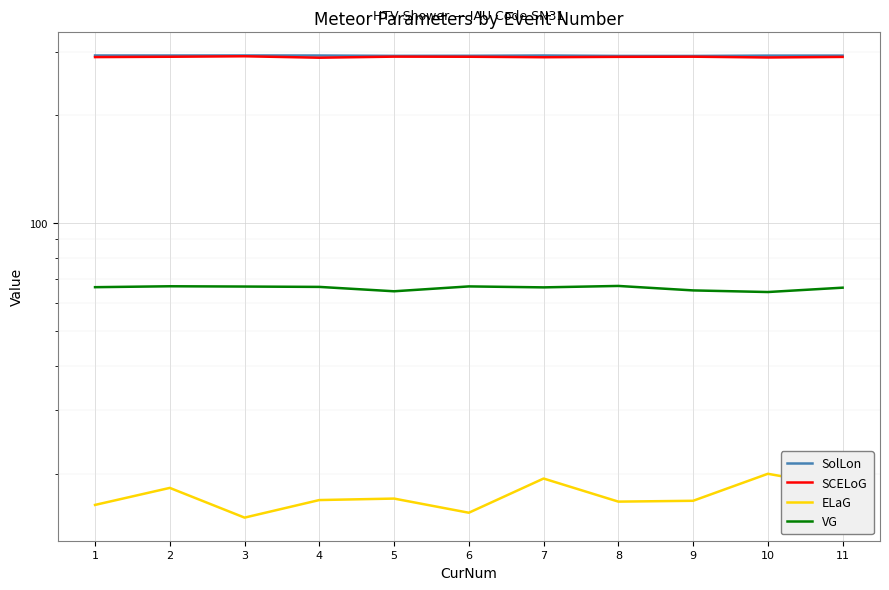

True or false: ELaG has more than 0 interior local peaks.

True